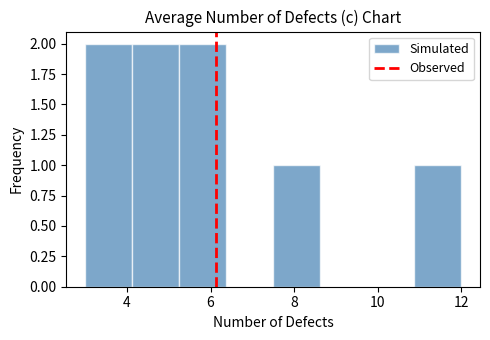

Reading left to right, transcribe this chart: for each bar, give the range it covers on the x-axis and its height. Neither the bar edges nor the heights are printed on the chart, so give them approximately, as read against the axes.

3.0 to 4.2: 2
4.2 to 5.2: 2
5.2 to 6.4: 2
6.4 to 7.6: 0
7.6 to 8.6: 1
8.6 to 9.8: 0
9.8 to 10.8: 0
10.8 to 12.0: 1